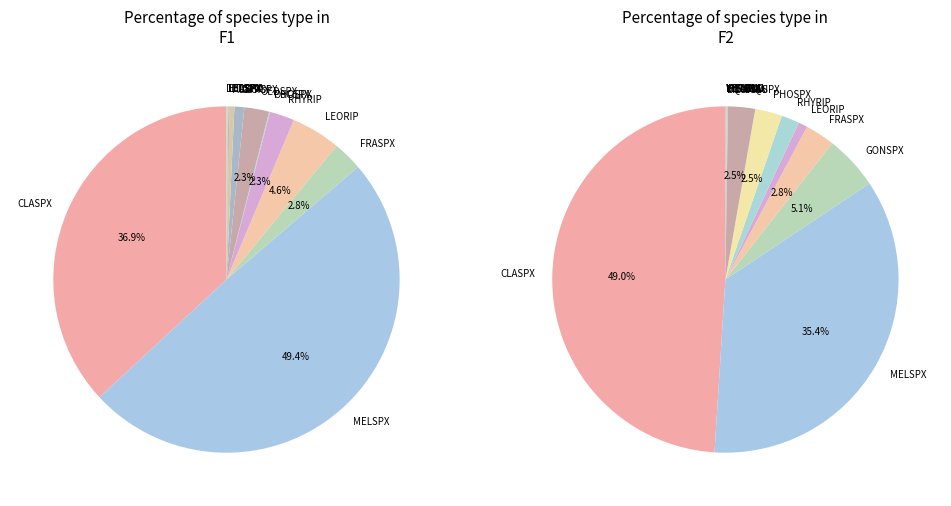

Does RHYRIP represent more than half of the total?

No